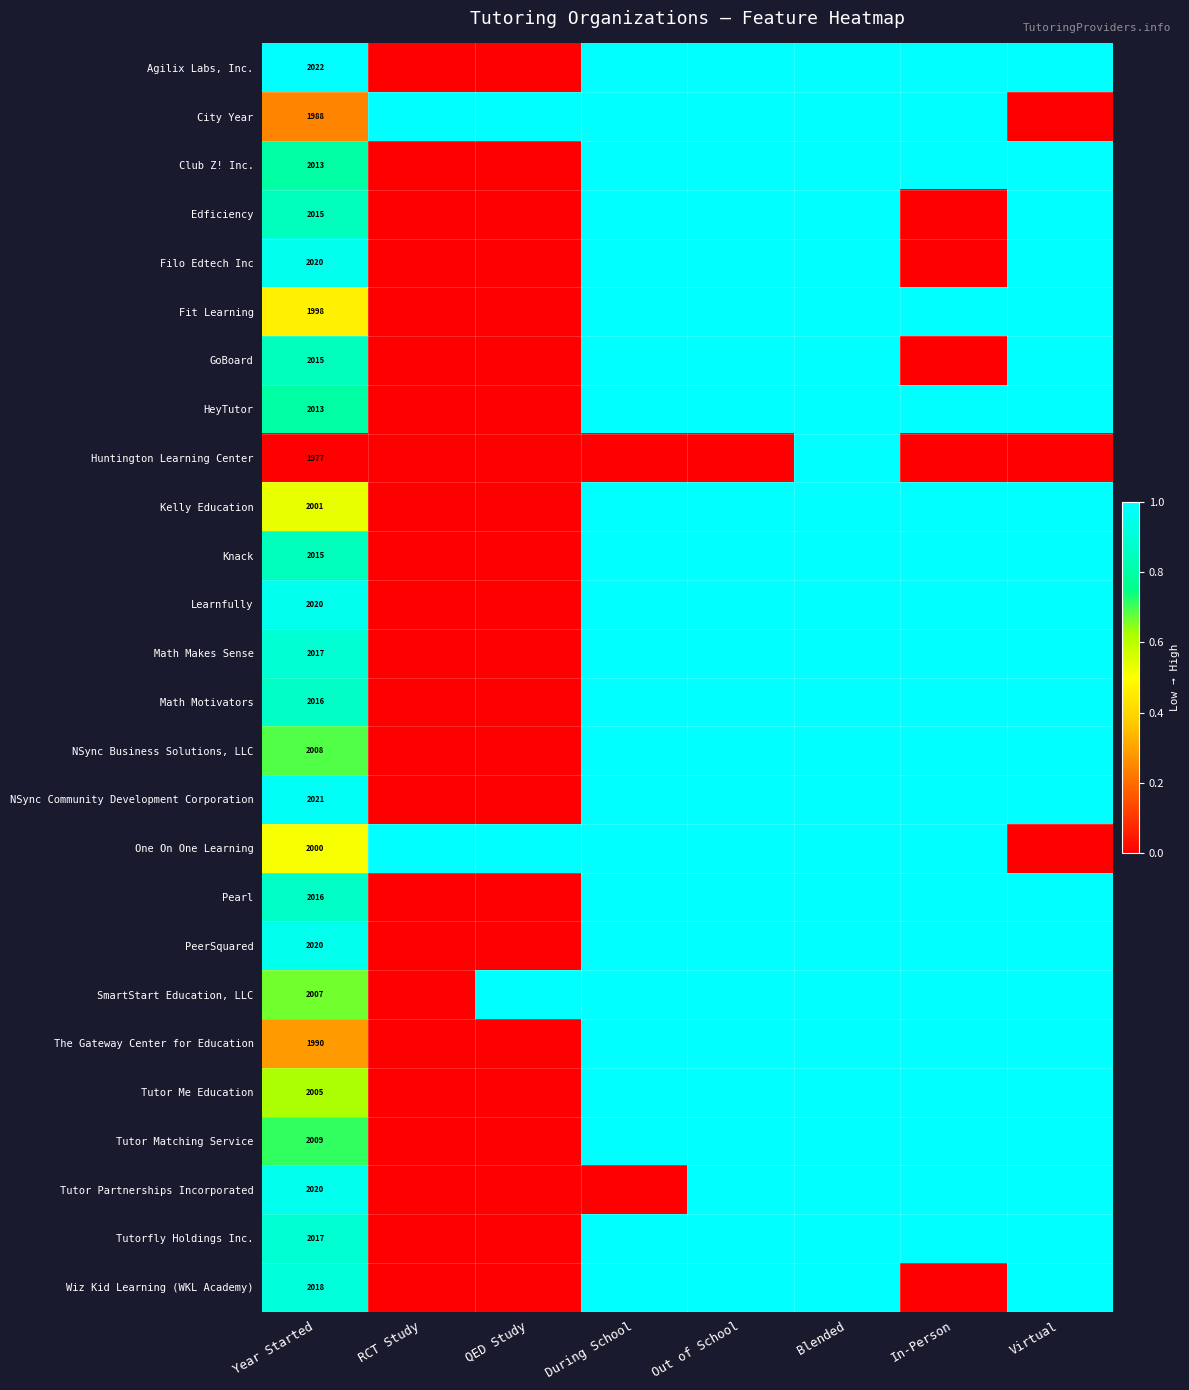

The value of Edficiency at Year Started is 2015. True or false?

True